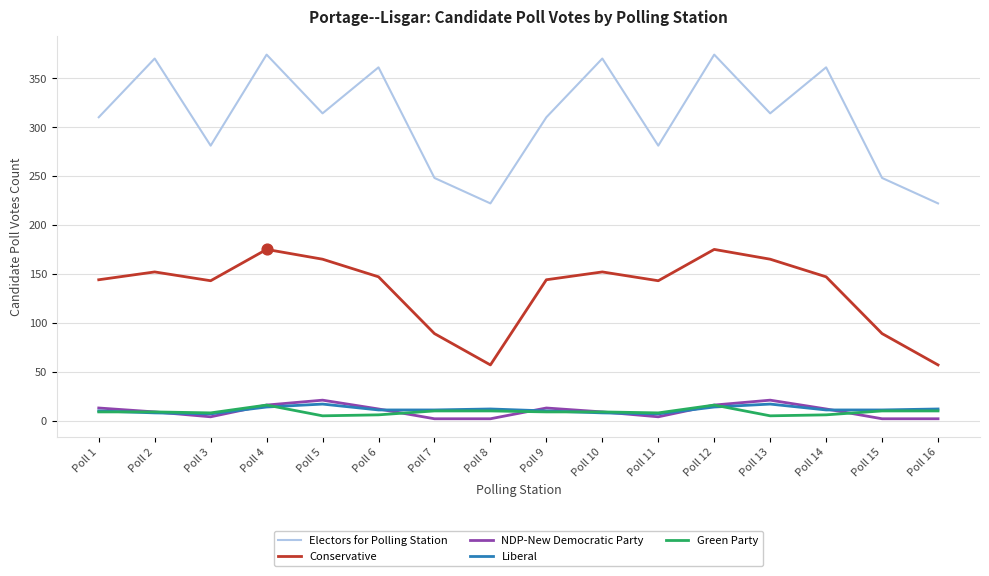

What is the total value across all series at Poll 8?

303